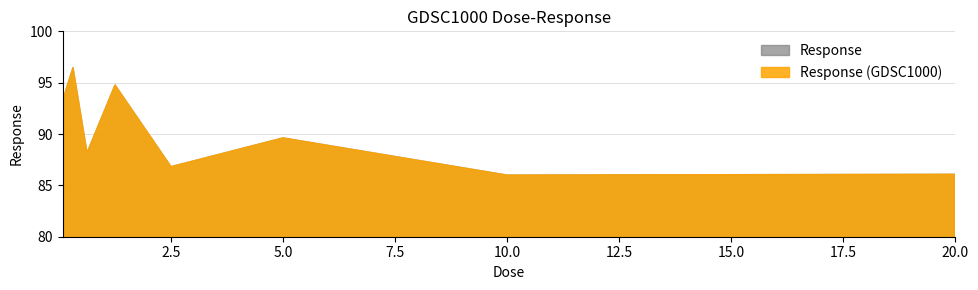

Reading right to left, transcribe all the data shown in this chart.

20.0=86.1	10.0=86.0	5.0=89.6	2.5=86.8	1.25=94.8	0.625=88.2	0.3125=96.5	0.15625=94.3	0.078125=93.0